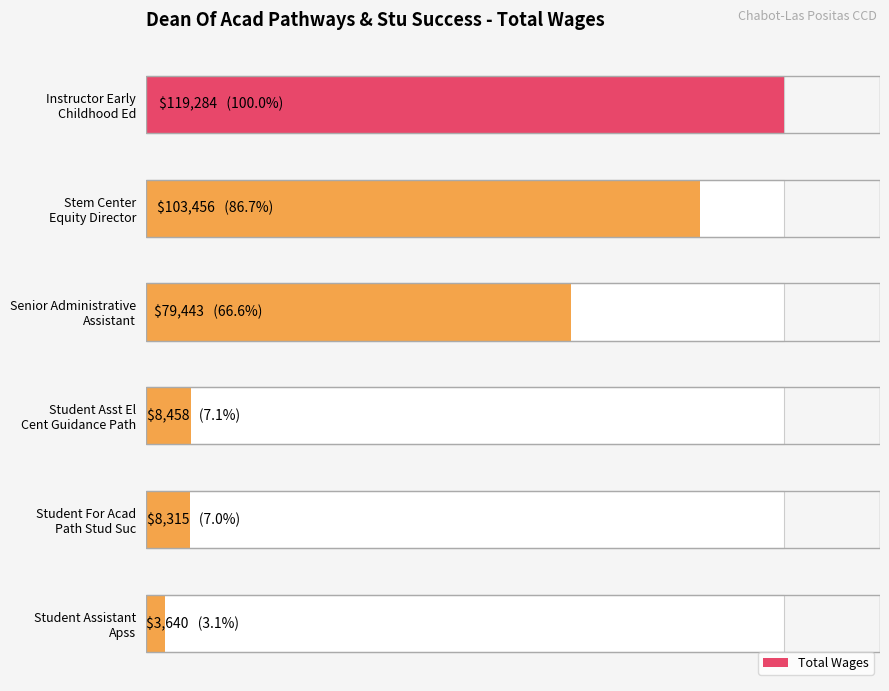

Does the chart contain stacked bars?

No